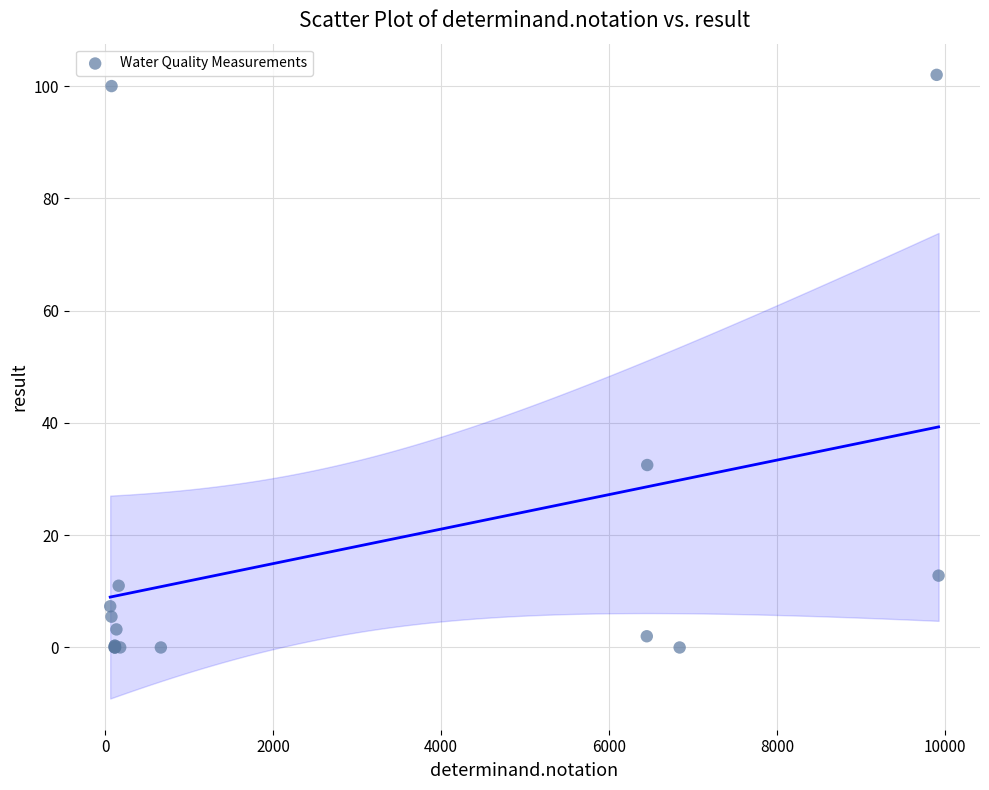

What Y value in the scatter plot is closest to 51?

32.5